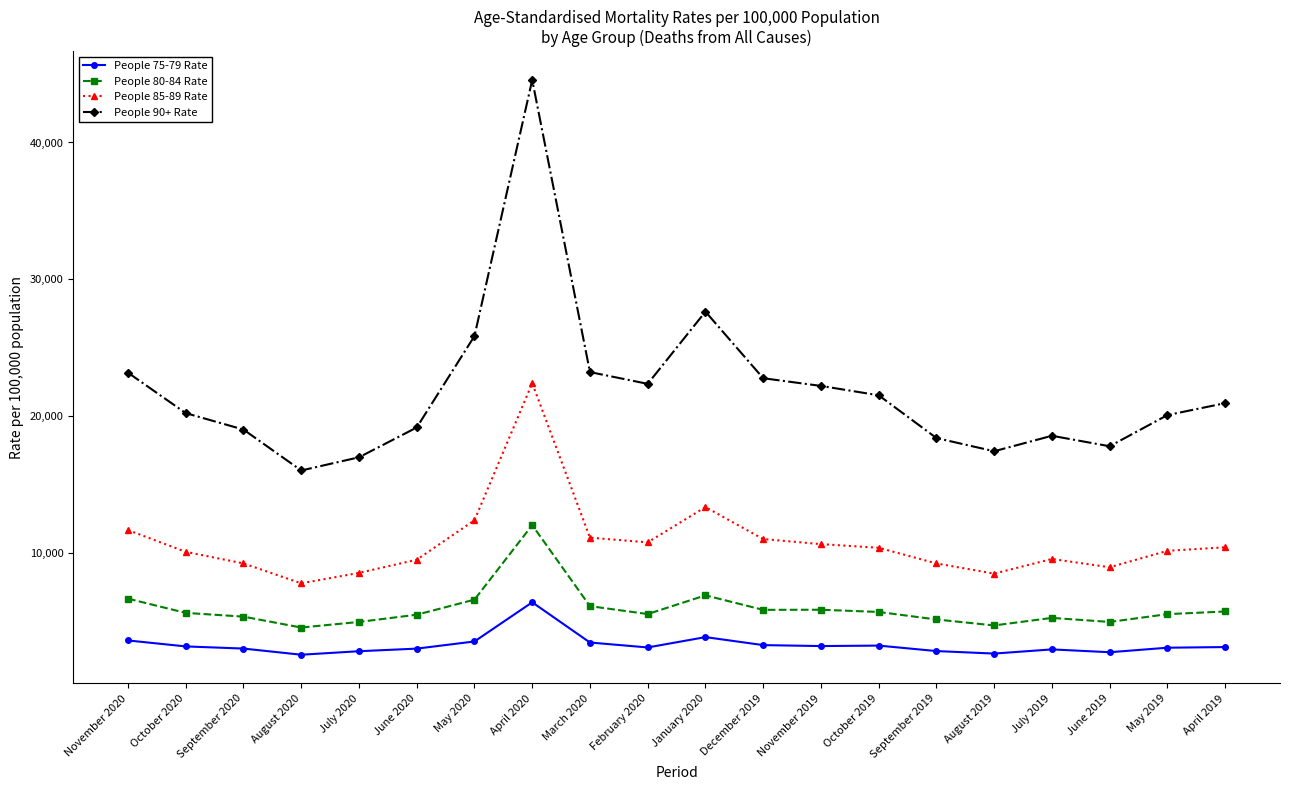

Which series has the largest range (max minus min)?

People 90+ Rate